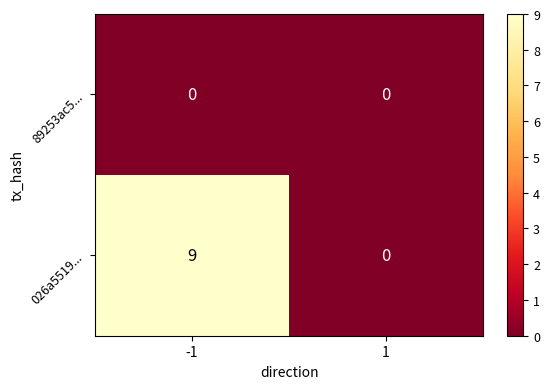

Which series changed the most between -1 and 1?

026a5519...